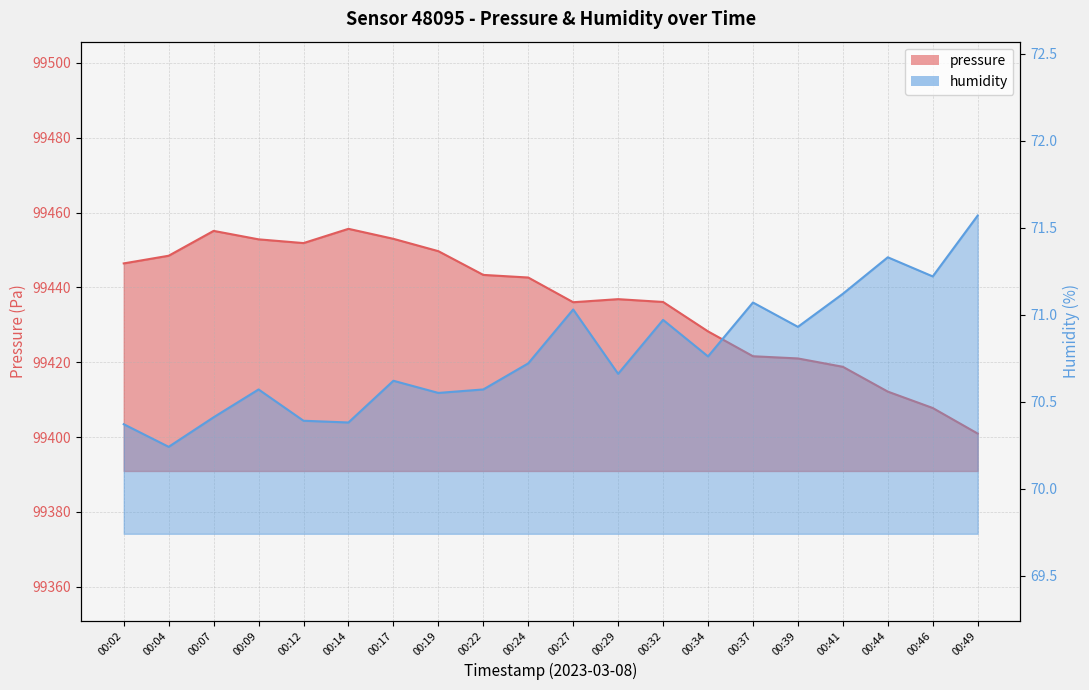

Which label corresponds to the largest value in the chart?

00:14